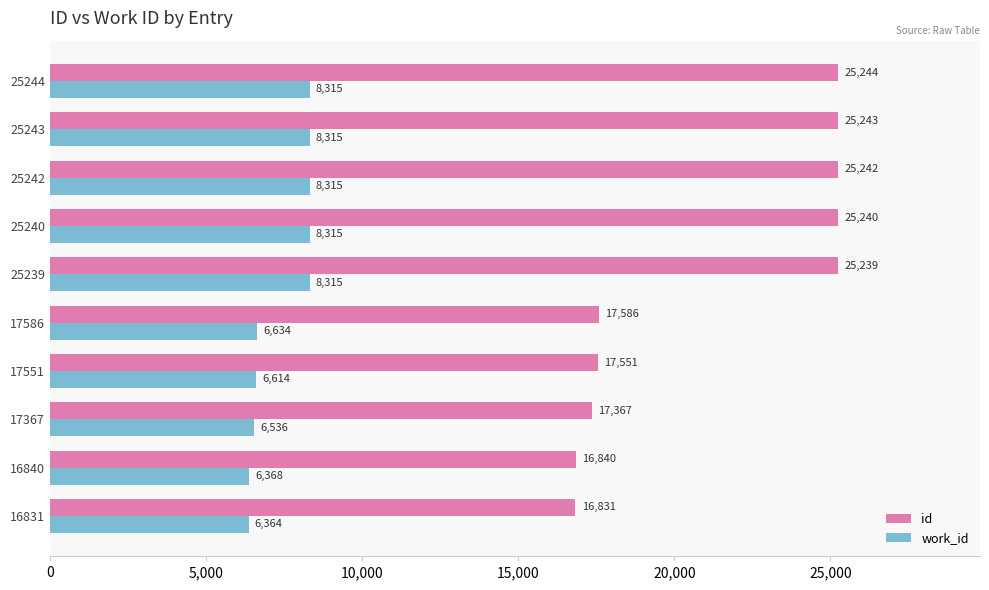

Read the work_id value at 16831, to the nearest 50.

6350